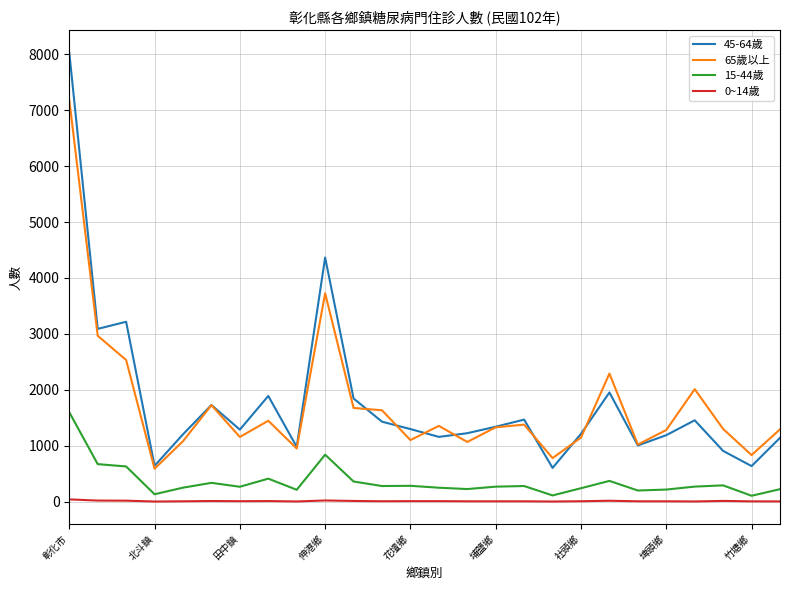

Which series has the largest range (max minus min)?

45-64歲